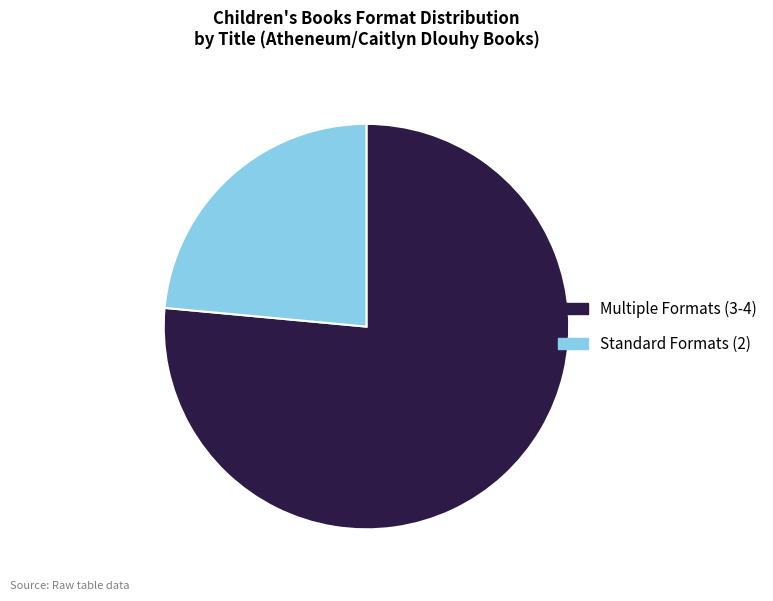

How many slices are in this pie chart?

2